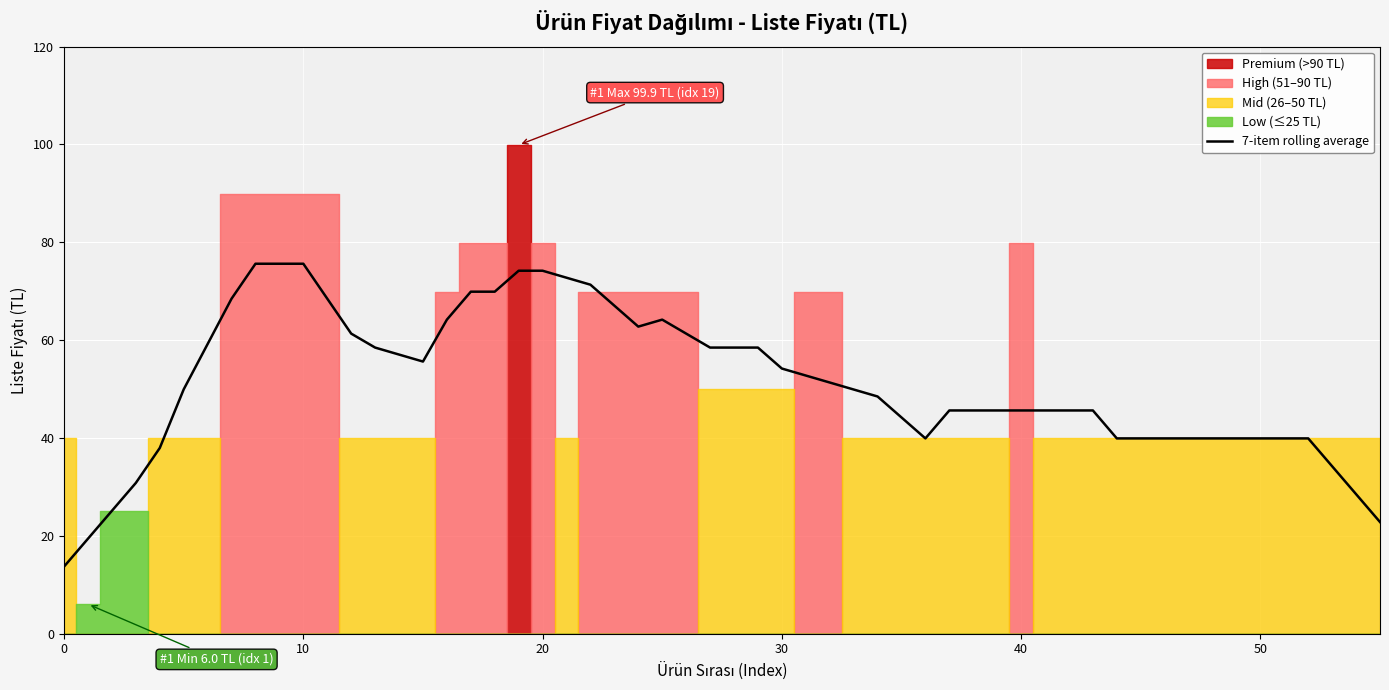

True or false: there are more than 2 points higher than both neighbors.

False